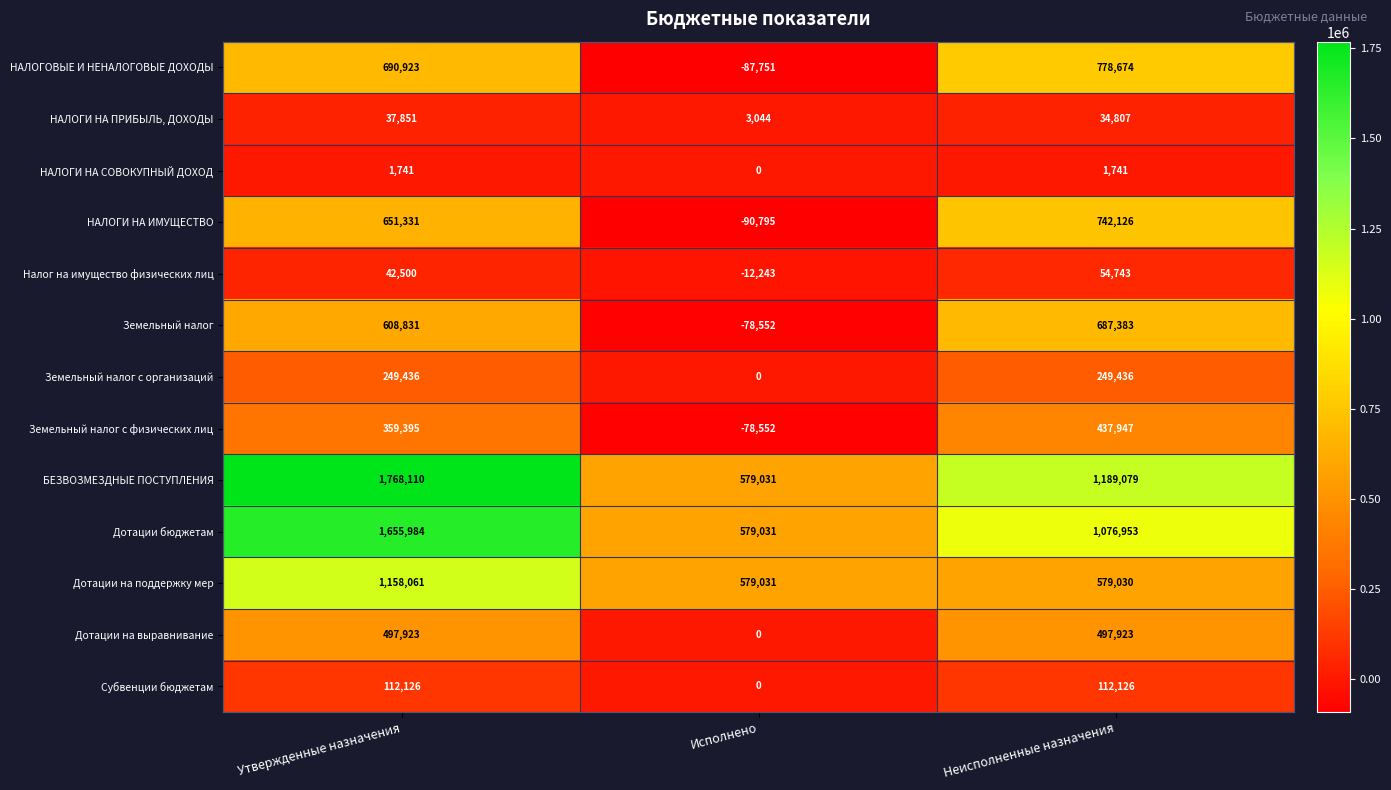

Which category has the highest value in the Земельный налог series?

Неисполненные назначения